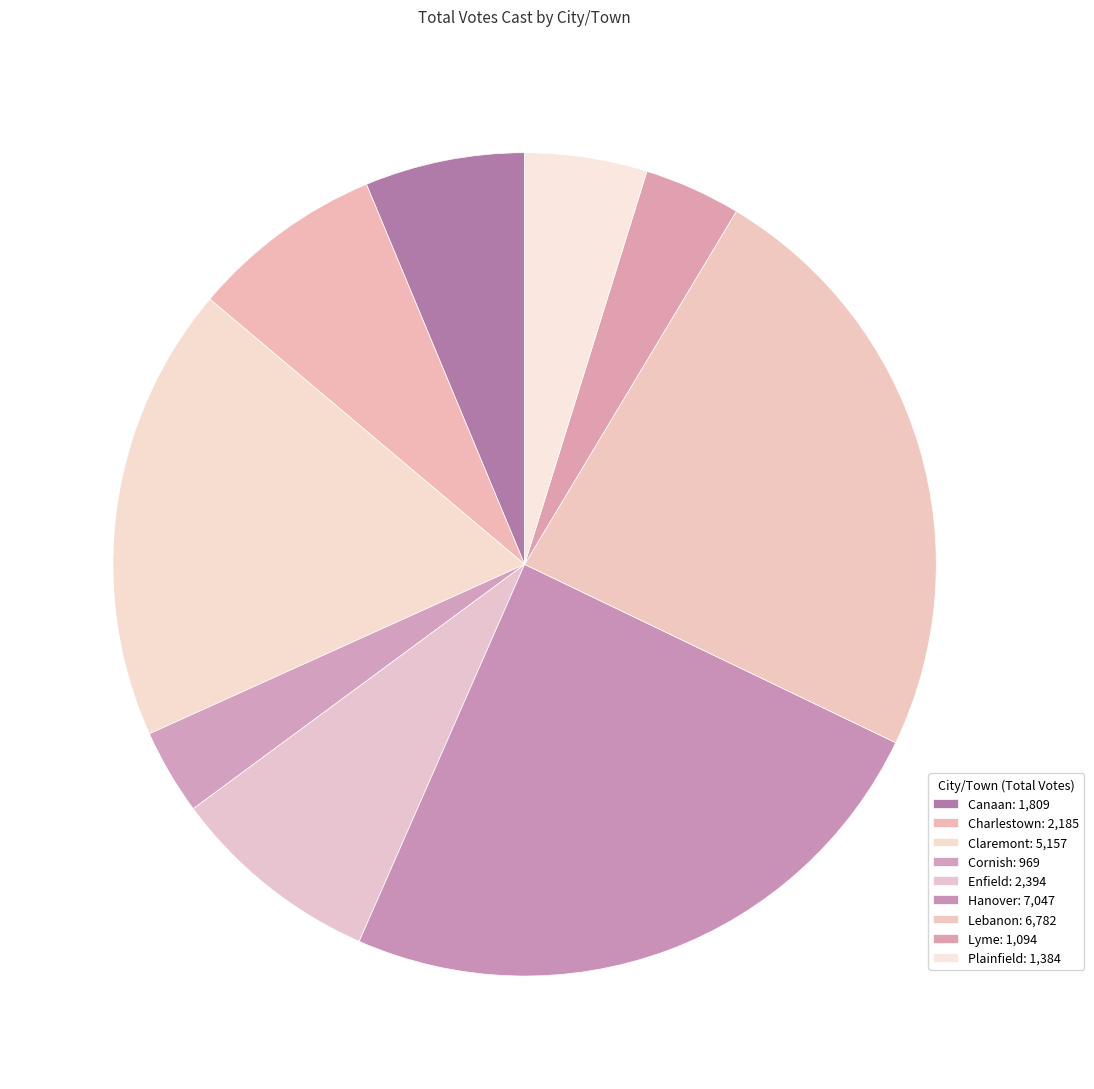

How many slices are in this pie chart?

9